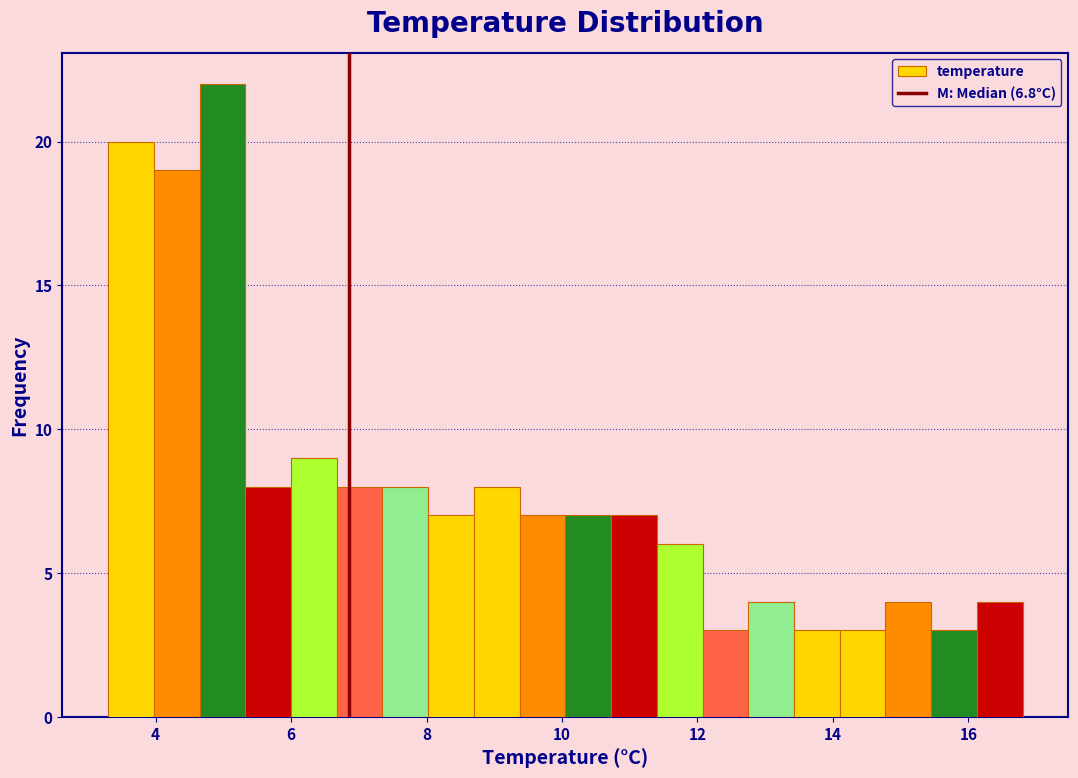

Around what value on the x-axis is the tallest bar? Give the approximate position of its centre, as read against the axis.

5.0